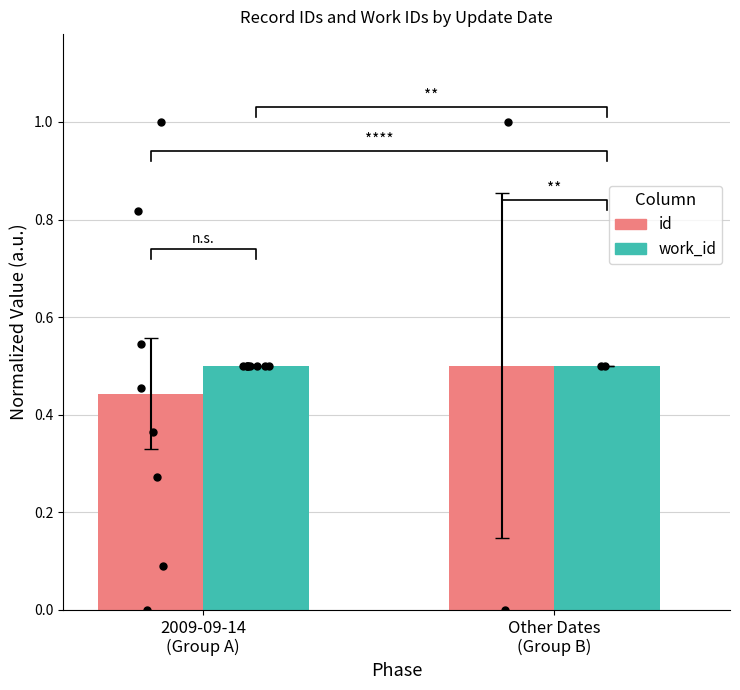

At which category is the sum across all series the highest?

Other Dates
(Group B)